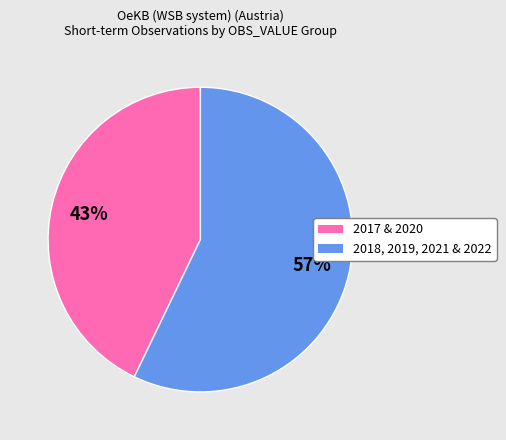

Count the number of slices in the pie.

2